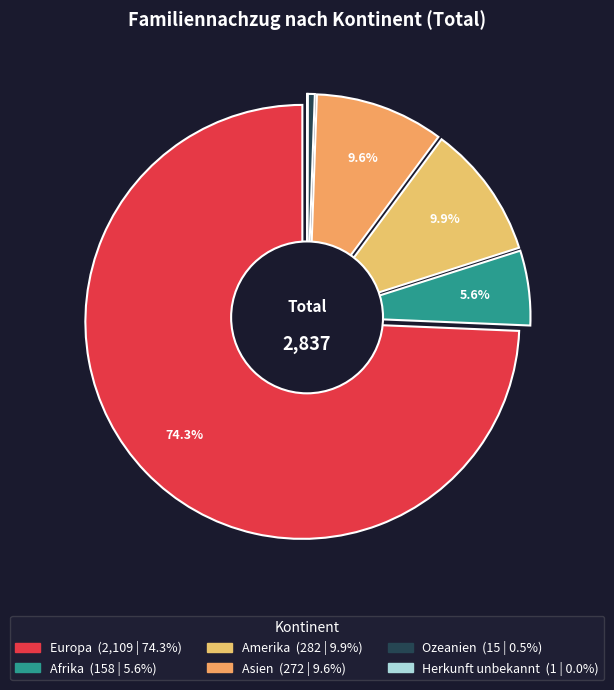

How many slices are in this pie chart?

6